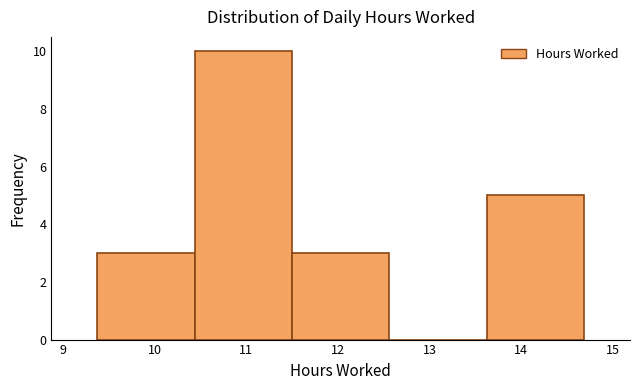

Reading left to right, transcribe this chart: for each bar, give the range it covers on the x-axis and its height. Neither the bar edges nor the heights are printed on the chart, so give them approximately, as read against the axes.

9.4 to 10.4: 3
10.4 to 11.5: 10
11.5 to 12.6: 3
12.6 to 13.6: 0
13.6 to 14.7: 5